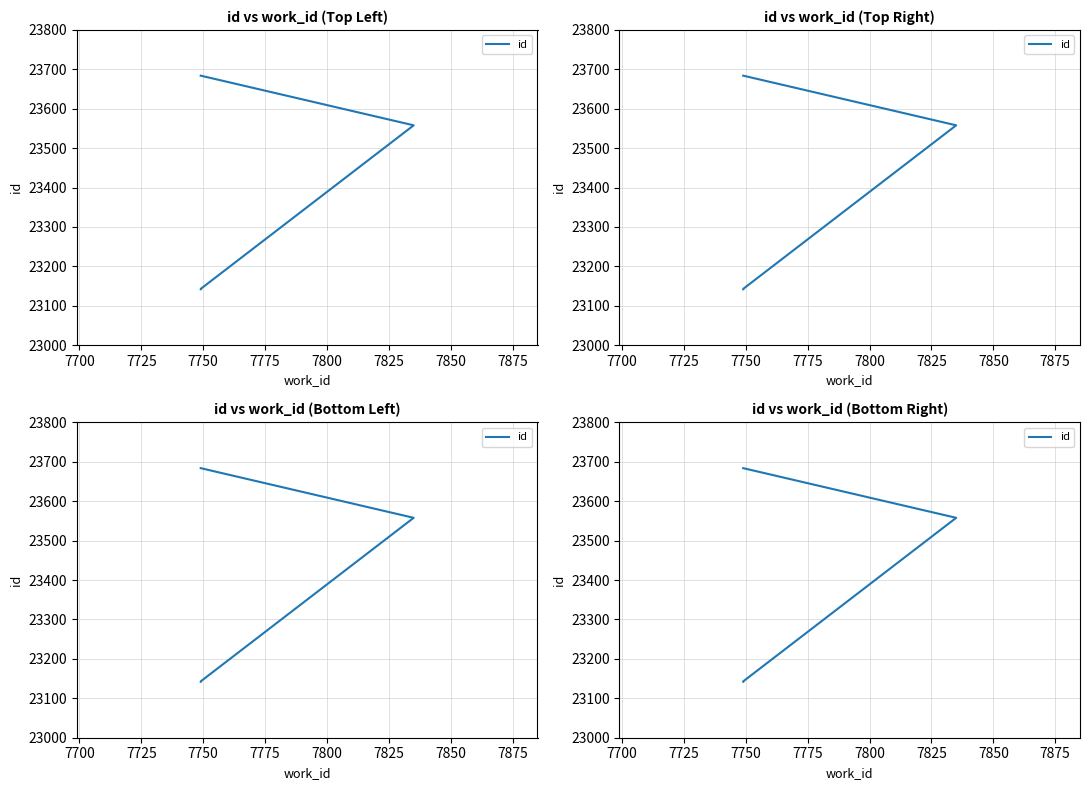

How many data points are less than 23558?

2